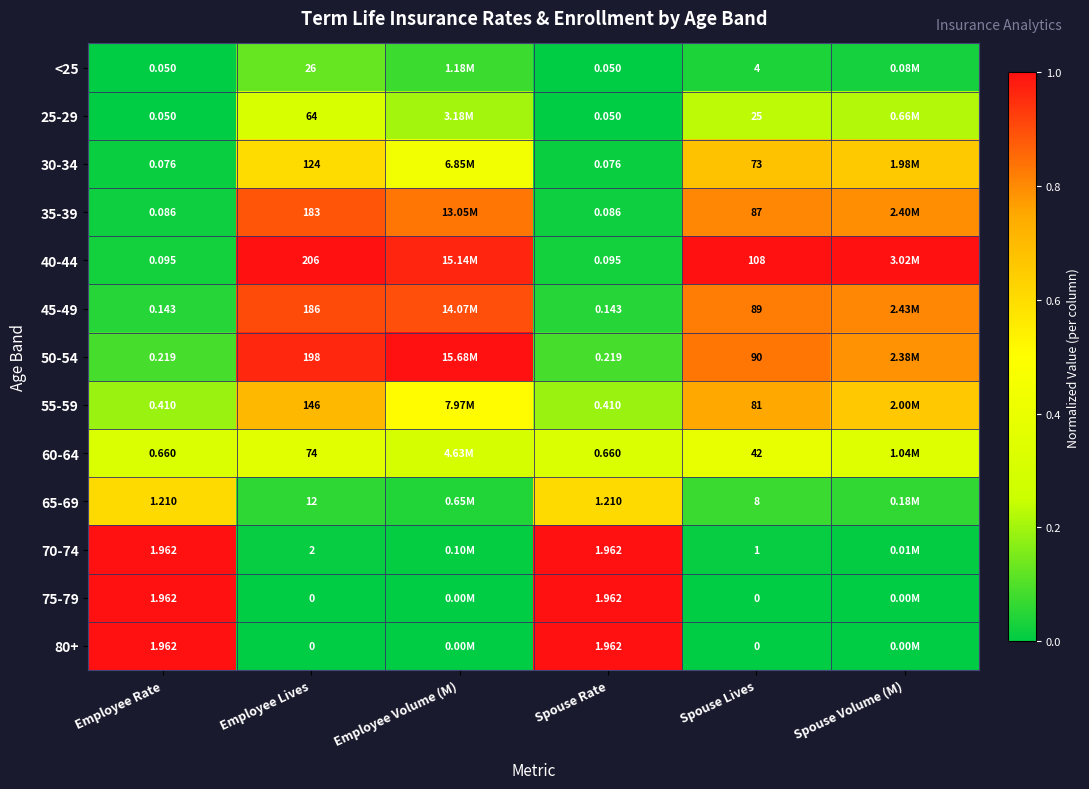

Is the value of 55-59 at Spouse Lives greater than the value of 45-49 at Spouse Lives?

No